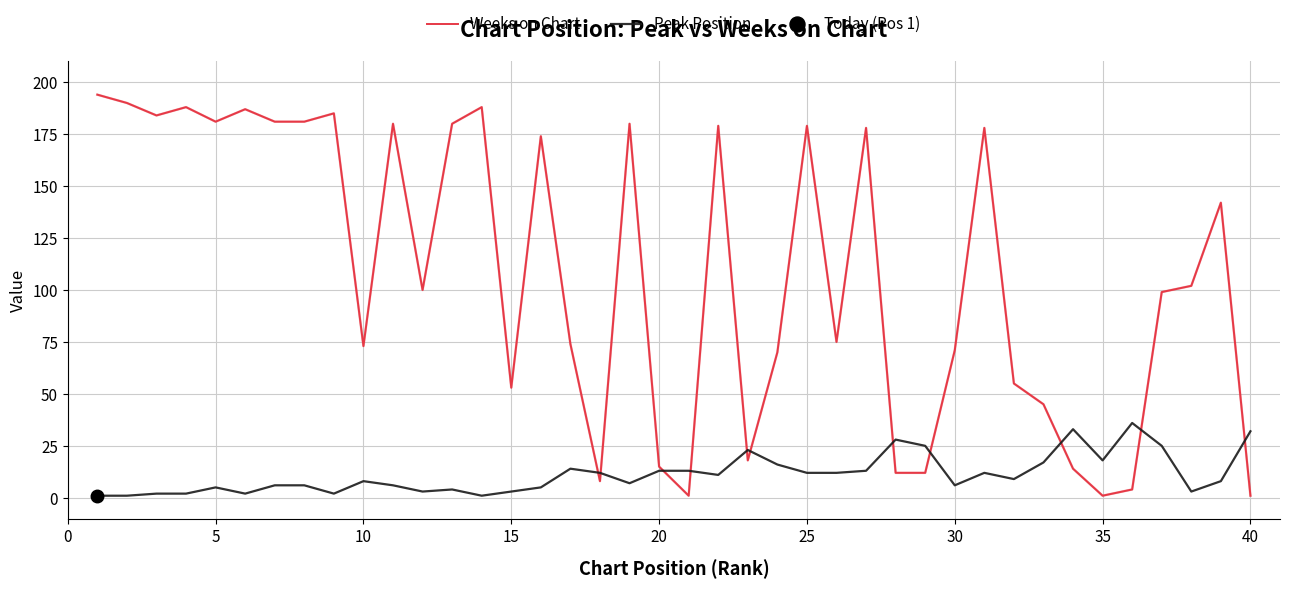

What is the sum of all Weeks on Chart values?

4332